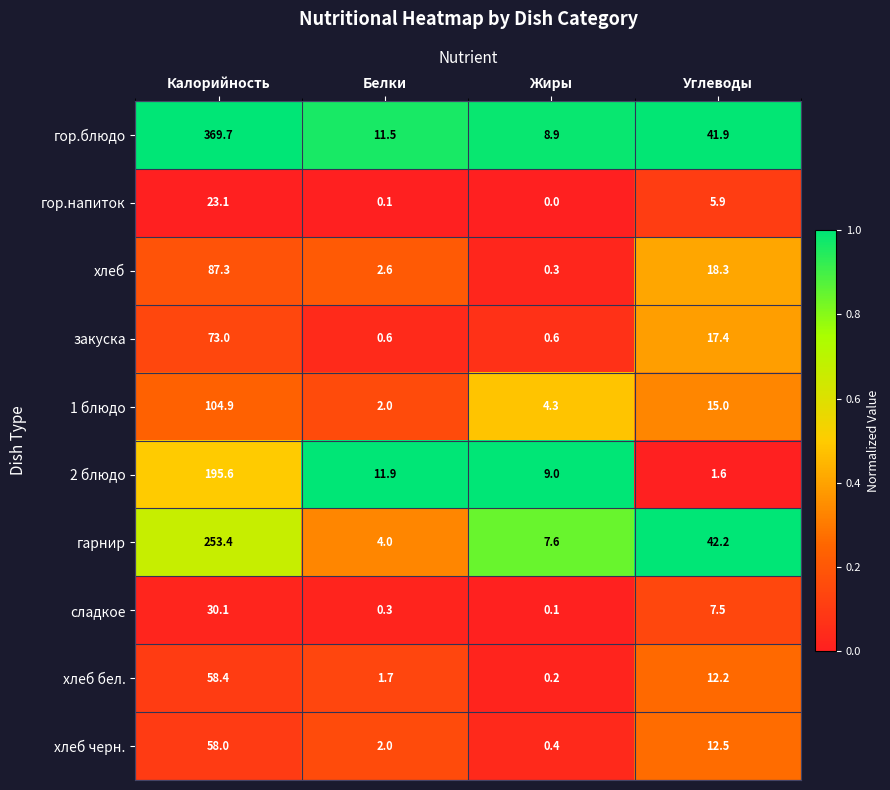

At Жиры, list the series in order from largest to smallest.

2 блюдо, гор.блюдо, гарнир, 1 блюдо, закуска, хлеб черн., хлеб, хлеб бел., сладкое, гор.напиток